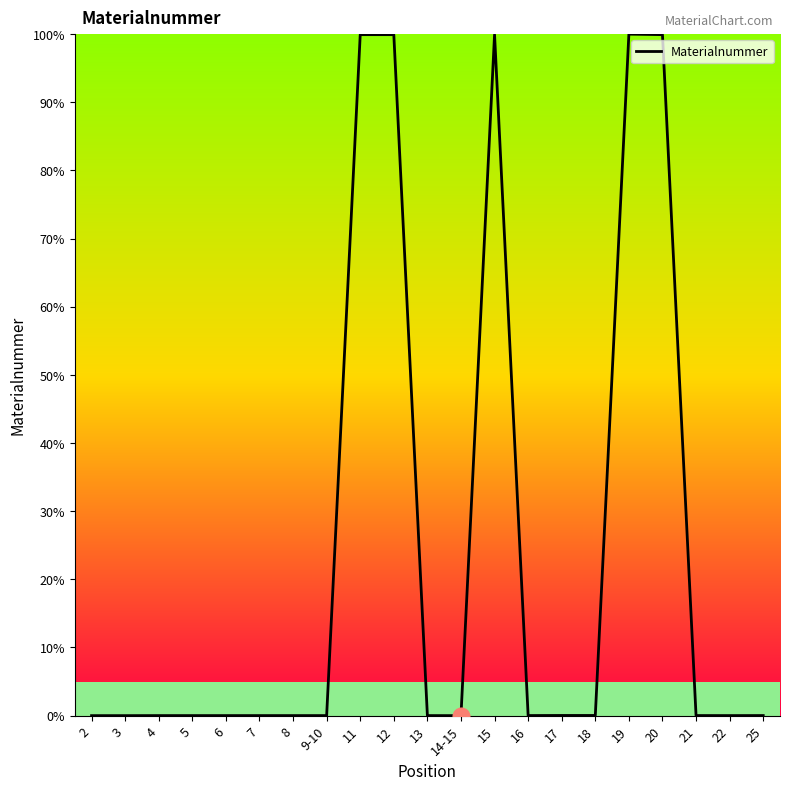

Is this an area chart (filled region under the line)?

No